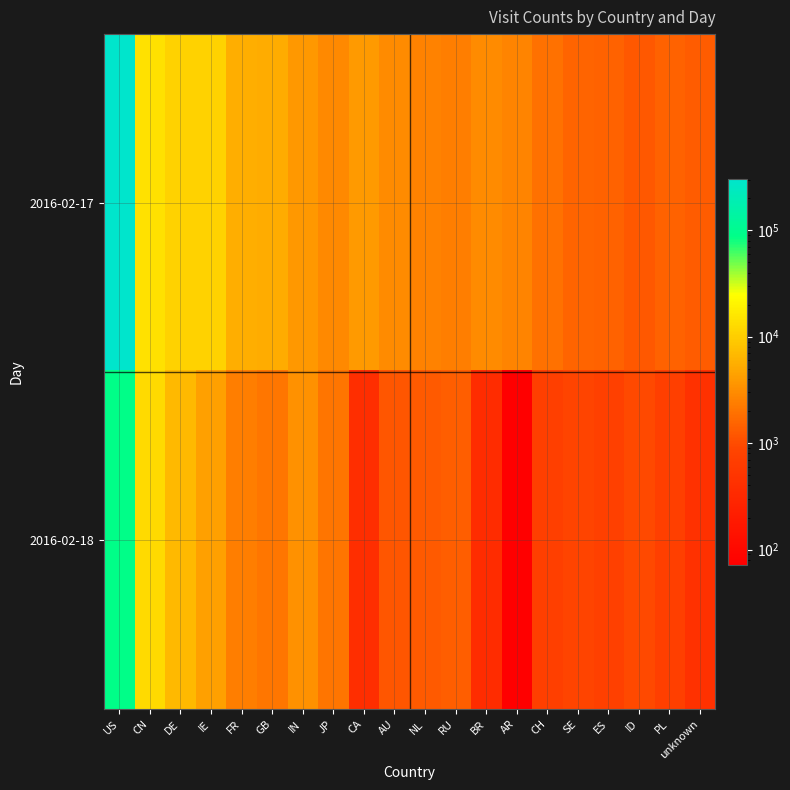

Reading left to right, list all the values displayed in this chart.

2016-02-17: US=305771	CN=14275	DE=10702	IE=10871	FR=5526	GB=5520	IN=3801	JP=2965	CA=3862	AU=2980	NL=2588	RU=2412	BR=3004	AR=2614	CH=1886	SE=1546	ES=1493	ID=1271	PL=1494	unknown=1357
2016-02-18: US=86946	CN=12533	DE=6873	IE=4341	FR=2394	GB=2088	IN=3310	JP=2028	CA=397	AU=1192	NL=1304	RU=1380	BR=358	AR=72	CH=729	SE=875	ES=740	ID=960	PL=707	unknown=434